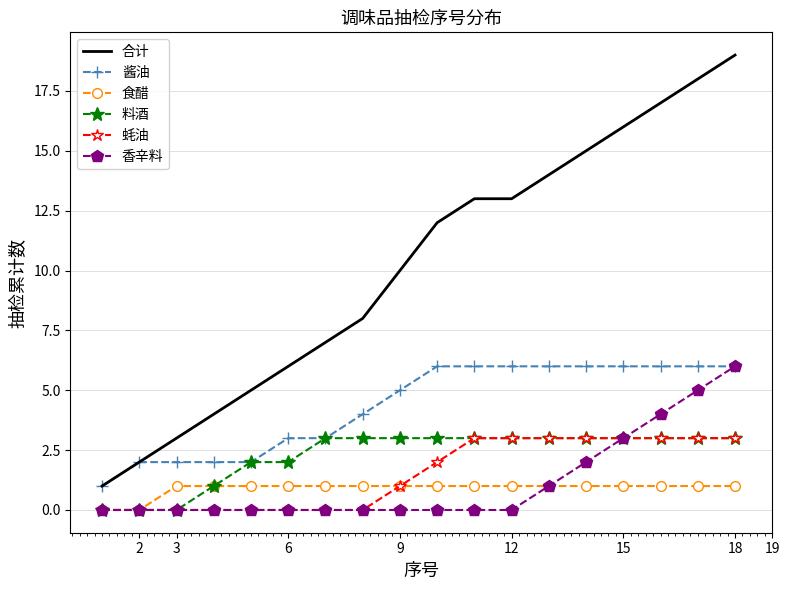

Which series has the largest range (max minus min)?

合计